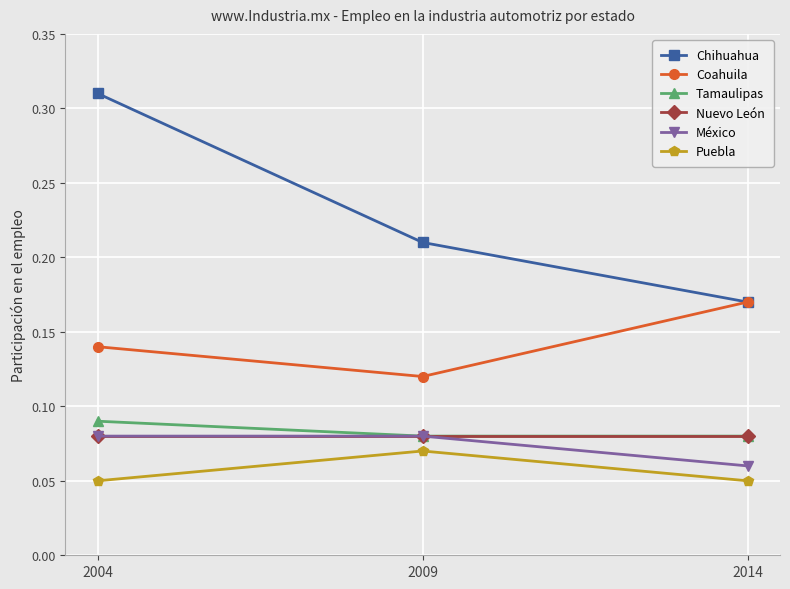

Count the Puebla values in the range 0 to 1.

3